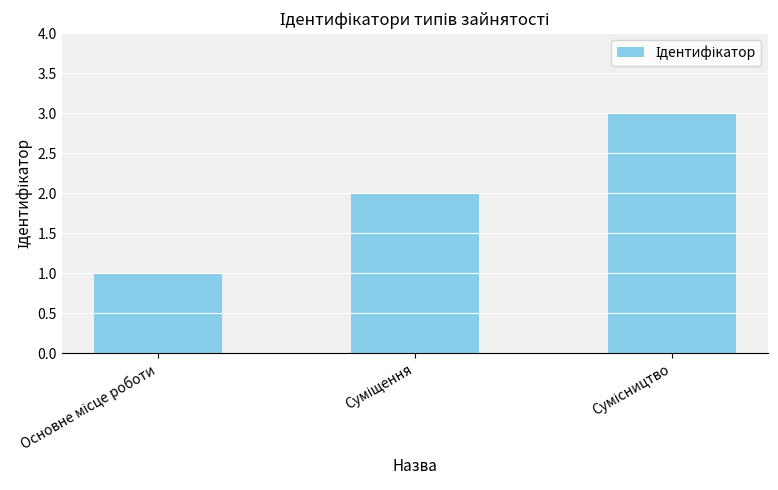

What is the sum of all values?

6